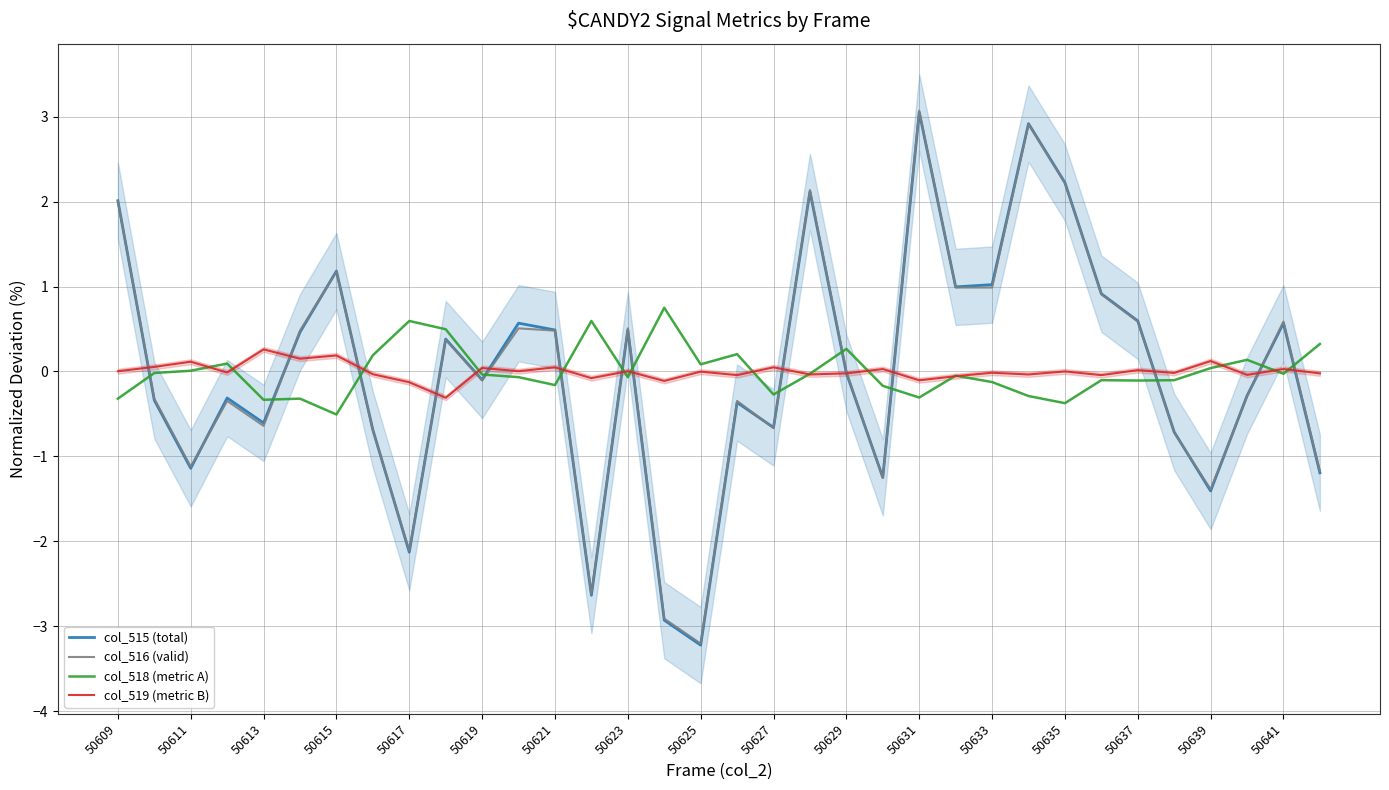

At which label does col_516 (valid) reach its peak?

50631